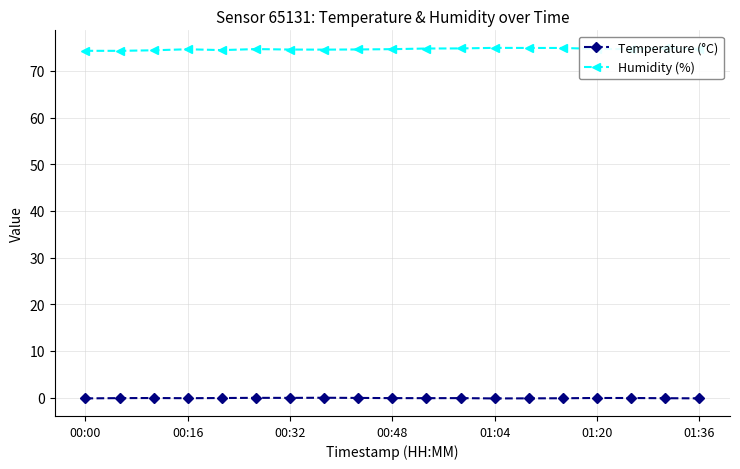

List the series in order of their overall mean, lowest first.

Temperature (°C), Humidity (%)